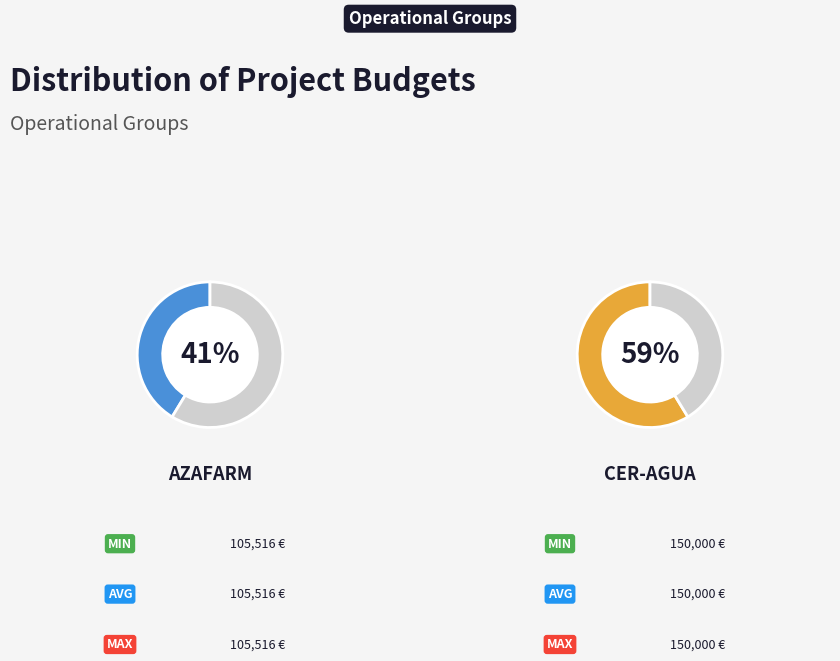

Does CER-AGUA account for over 50% of the chart?

Yes